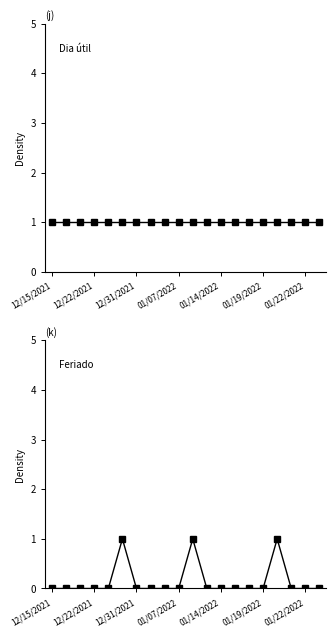

Rank the series at 13 from highest to lowest value.

Dia útil, Feriado